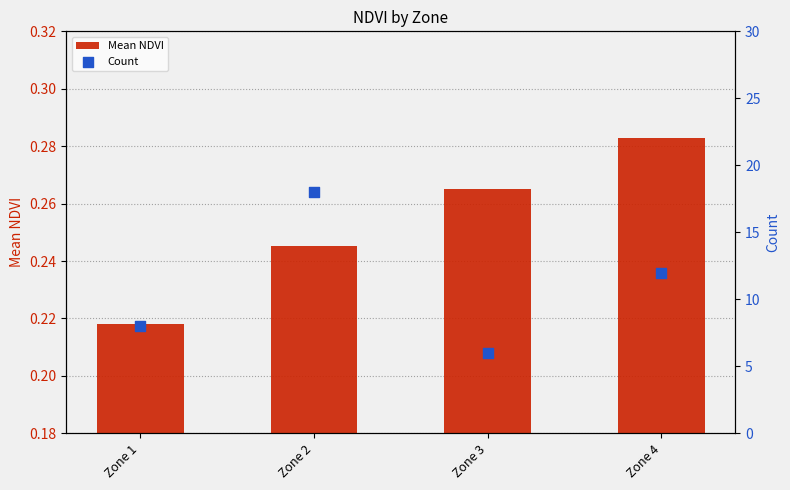

At which category is the sum across all series the highest?

Zone 2